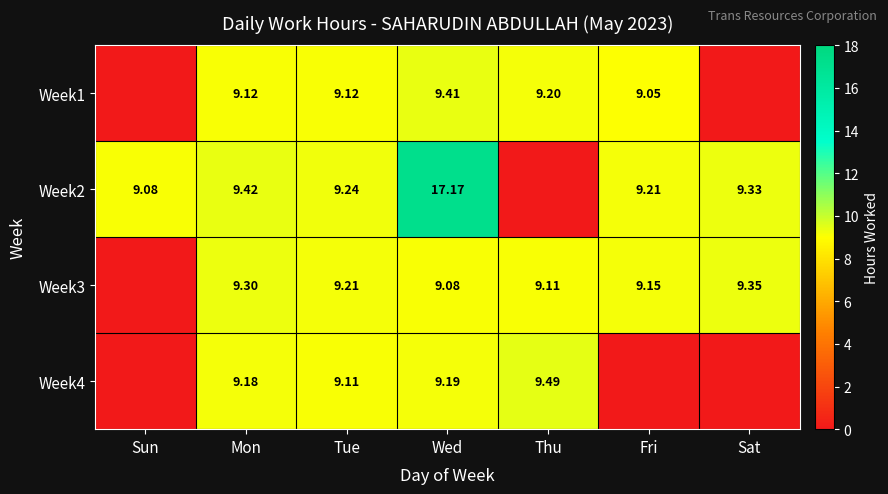

What is the highest value of the Week2 series?

17.2